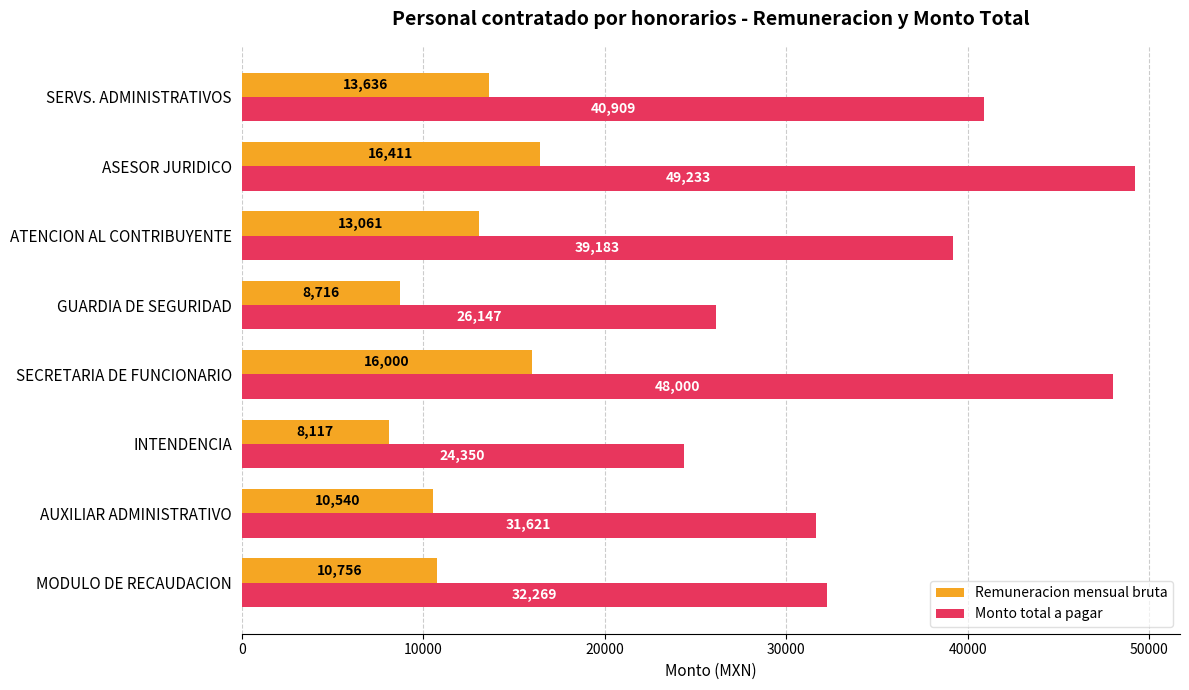

What are all the series names shown in the legend?

Remuneracion mensual bruta, Monto total a pagar